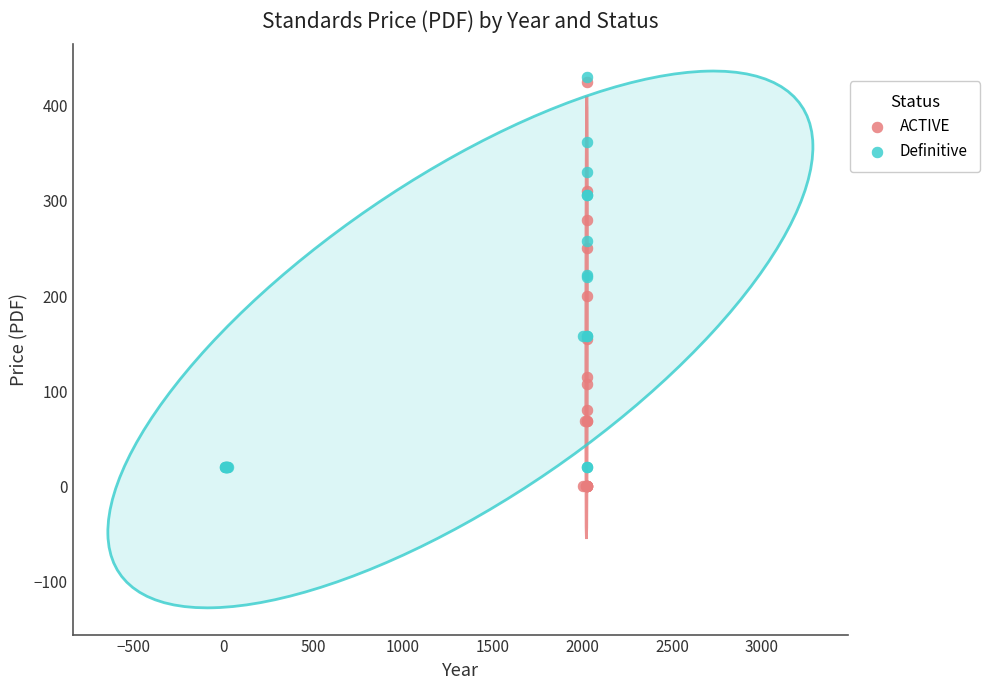

What are all the series names shown in the legend?

ACTIVE, Definitive